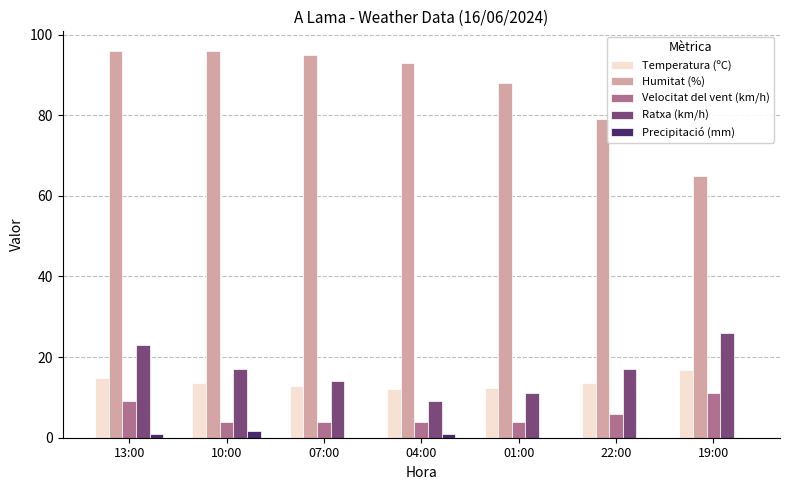

What is the approximate value of Velocitat del vent (km/h) at 22:00?

6.0